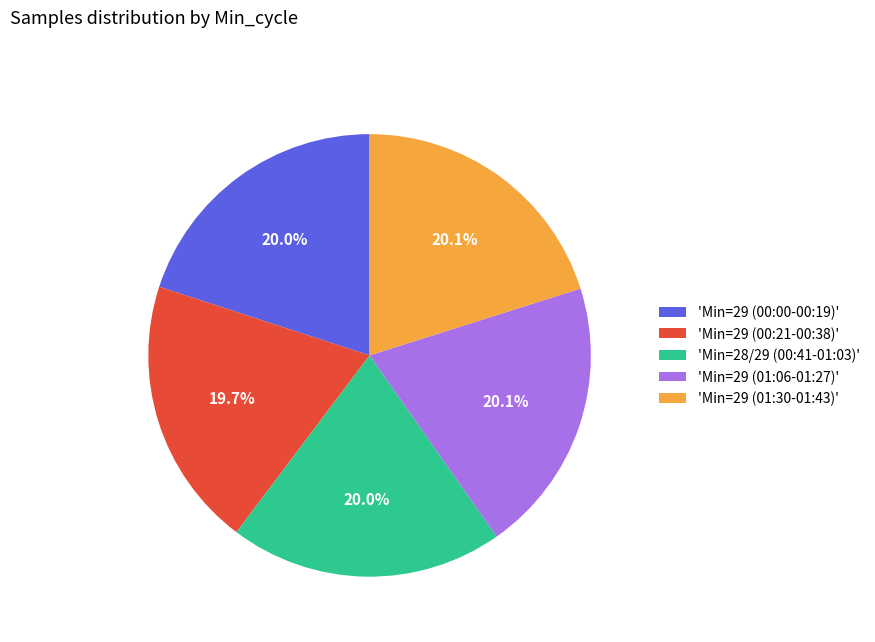

What is the ratio of the value at 'Min=29 (00:00-00:19)' to the value at 'Min=29 (01:06-01:27)'?

1.0